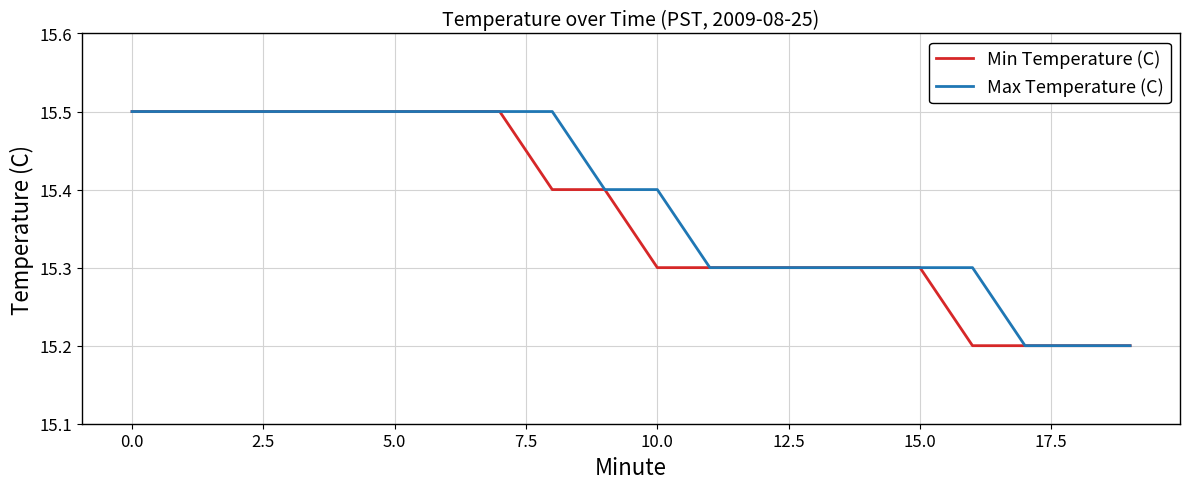

What is the lowest value of the Min Temperature (C) series?

15.2